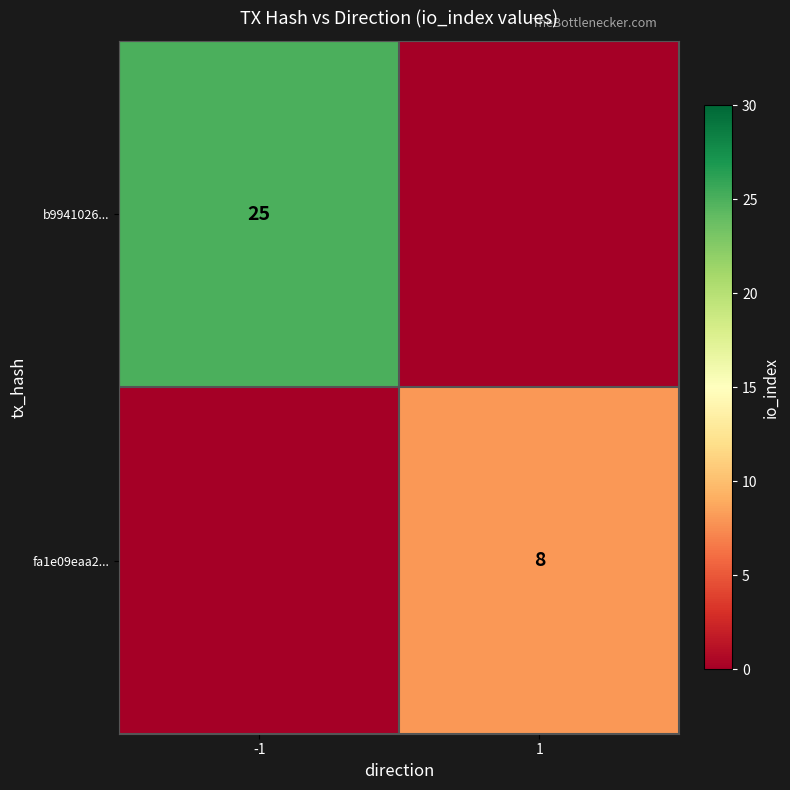

The fa1e09eaa2... series shows 8 at 1. True or false?

True